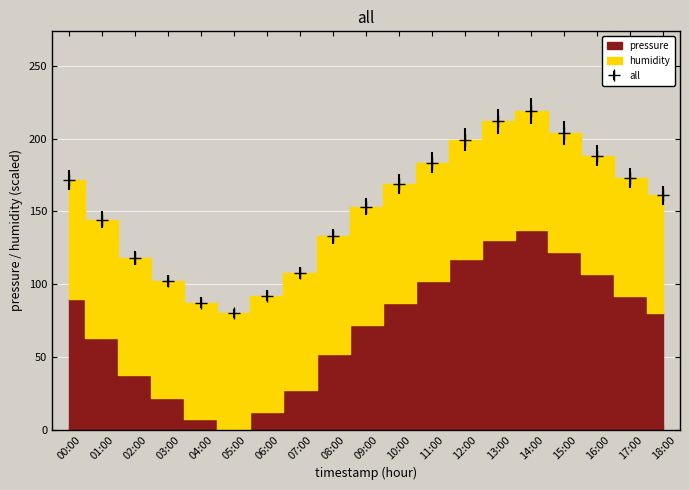

Reading left to right, what are all the values shown in this chart?

171.4	144.3	118.0	102.4	87.3	79.9	92.0	107.7	132.8	153.3	168.6	183.5	199.2	212.0	219.0	204.1	188.4	172.9	161.1